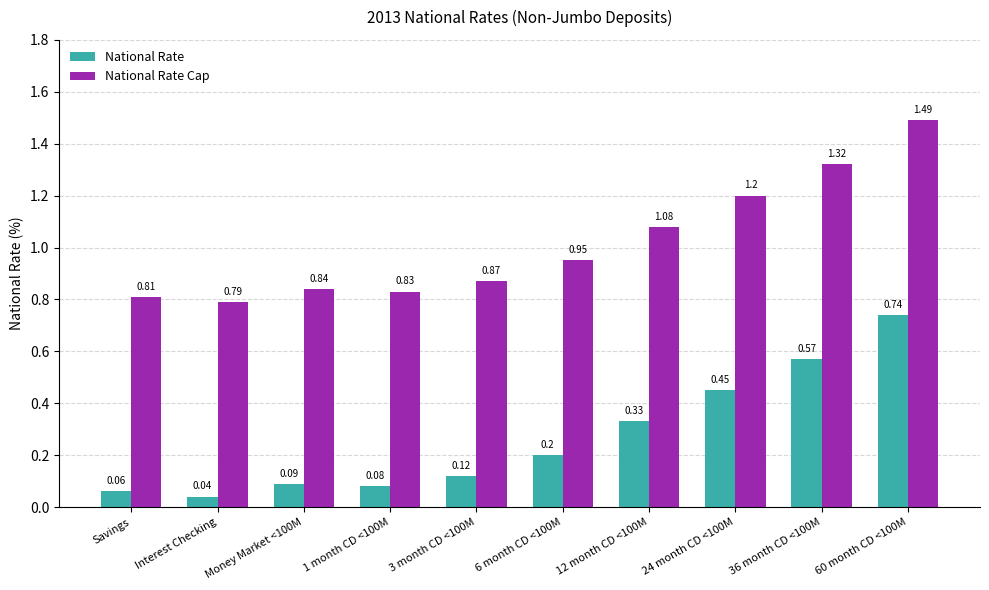

Is the value of National Rate at Savings greater than the value of National Rate Cap at Savings?

No